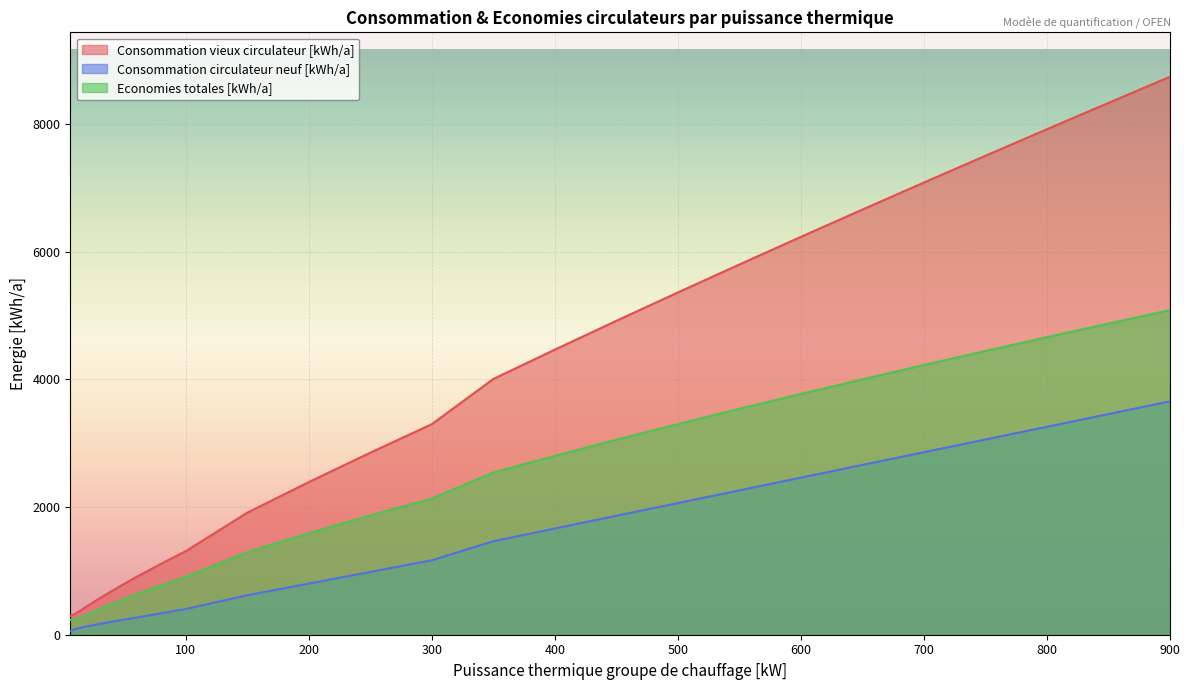

Rank the categories by Consommation circulateur neuf [kWh/a] value from lowest to highest.

6, 10, 20, 30, 40, 50, 60, 70, 80, 90, 100, 150, 200, 250, 300, 350, 400, 450, 500, 550, 600, 650, 700, 750, 800, 850, 900